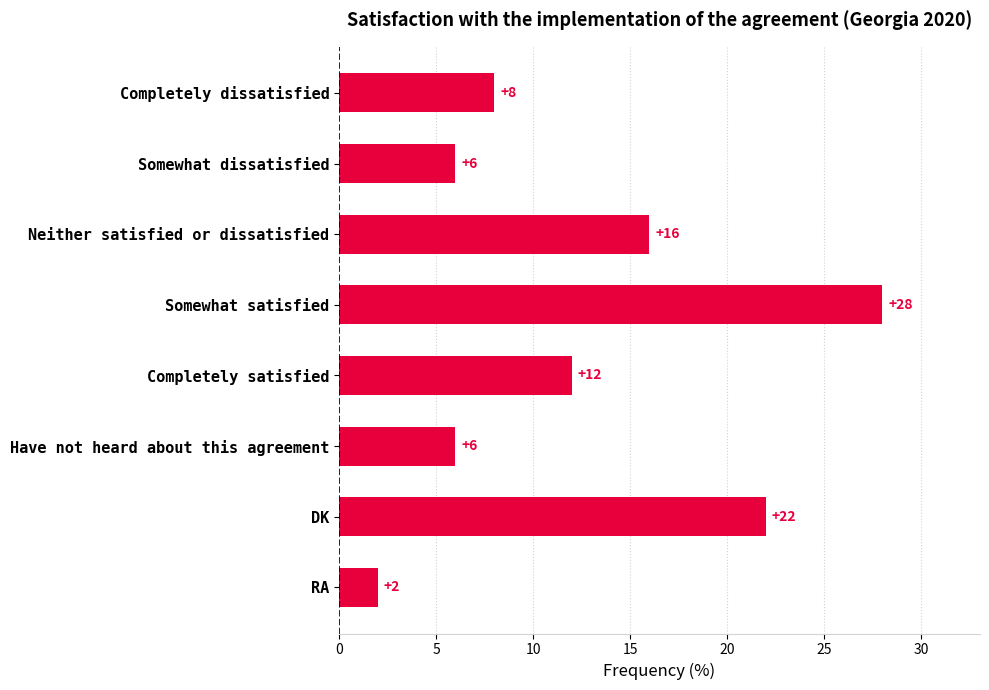

What is the label of the 8th bar from the top?

RA